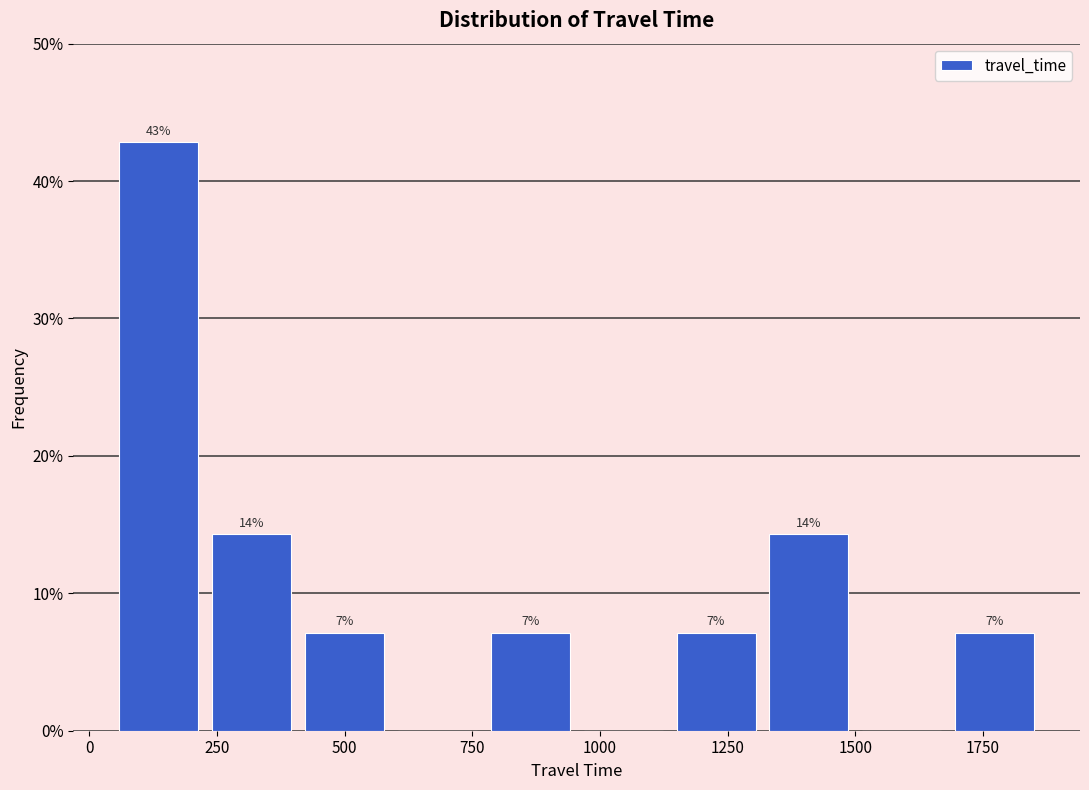

Read against the x-axis, roughly where is the centre of the tallest bar?

150